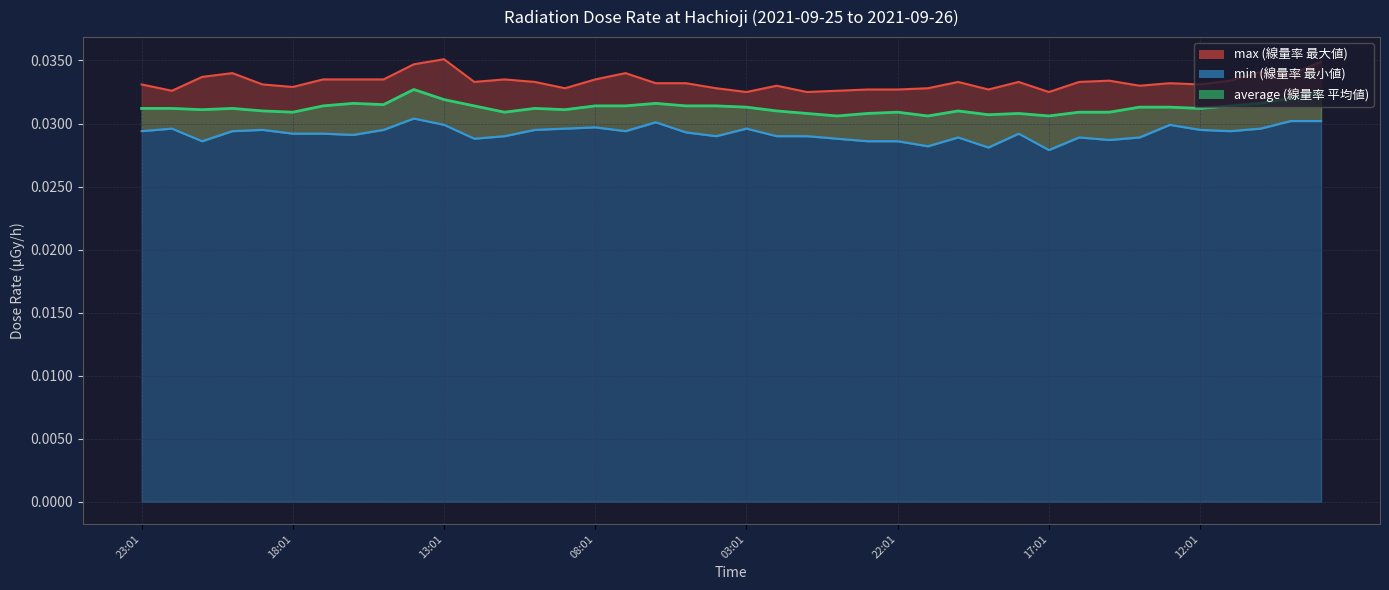

In average, how many points are higher than both neighbors (excluding endpoints)?

8